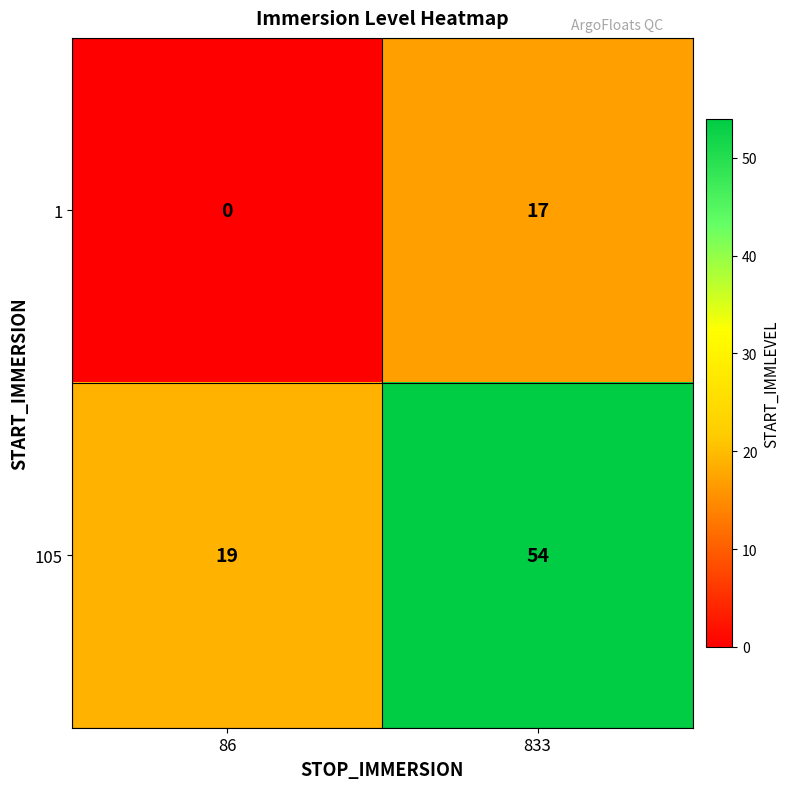

At 86, list the series in order from largest to smallest.

105, 1